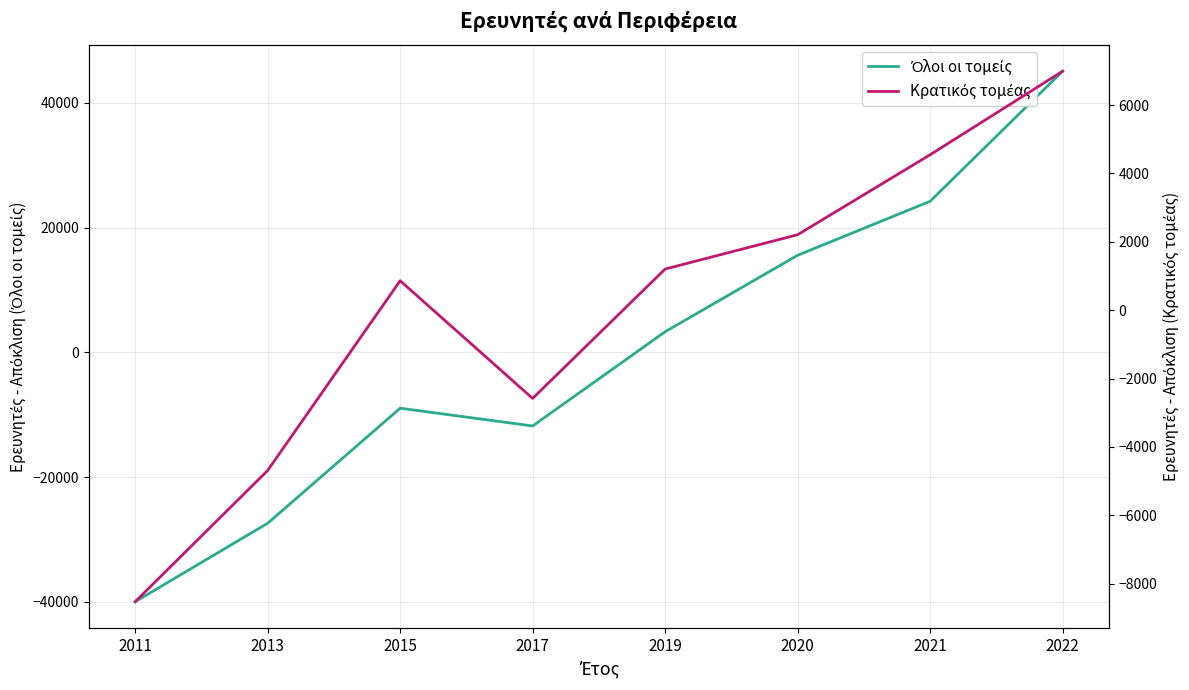

At which category does Κρατικός τομέας reach its first local valley?

2017